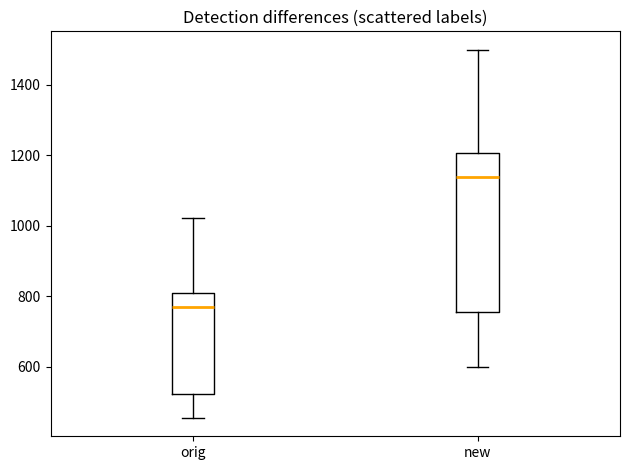

Which box's median line is the highest?

new